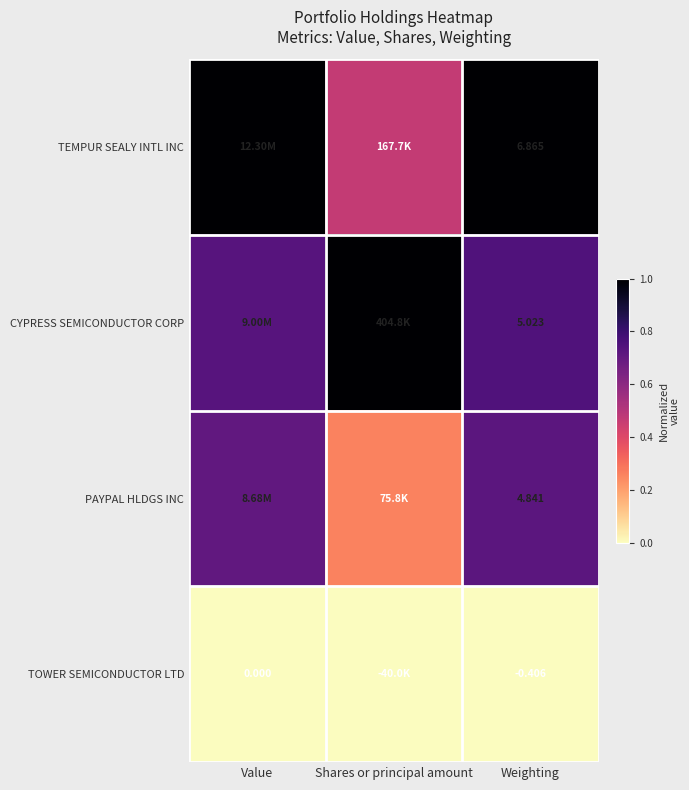

What is the total value across all series at Weighting?

16.3